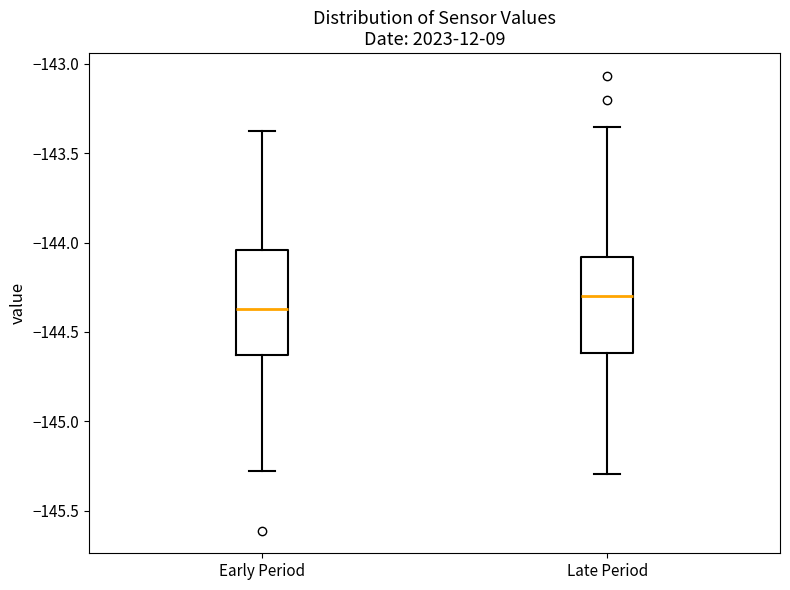

Which box is the tallest, from its lower edge to its upper edge?

Early Period